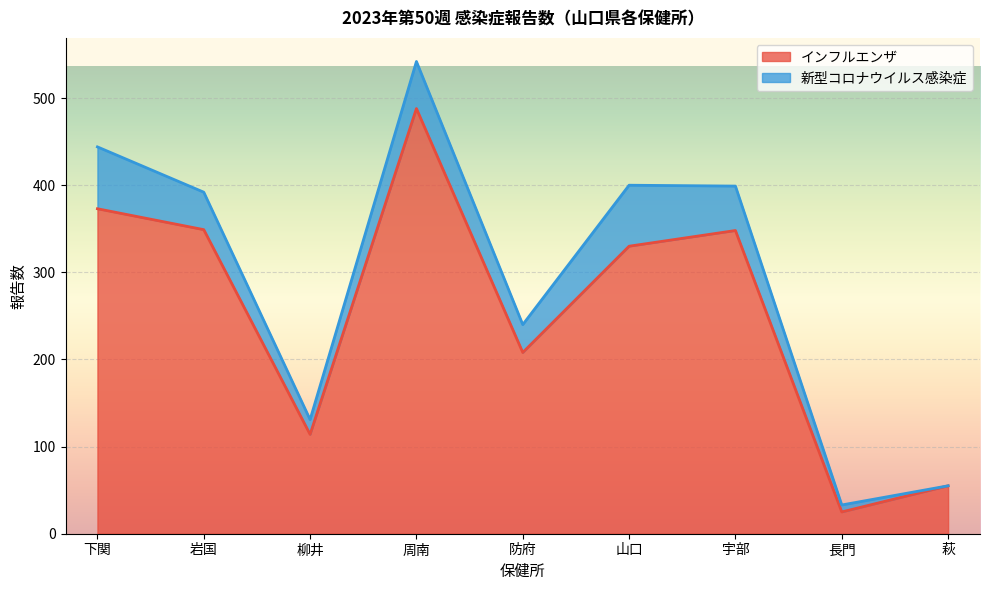

How many data points are less than 330?

4